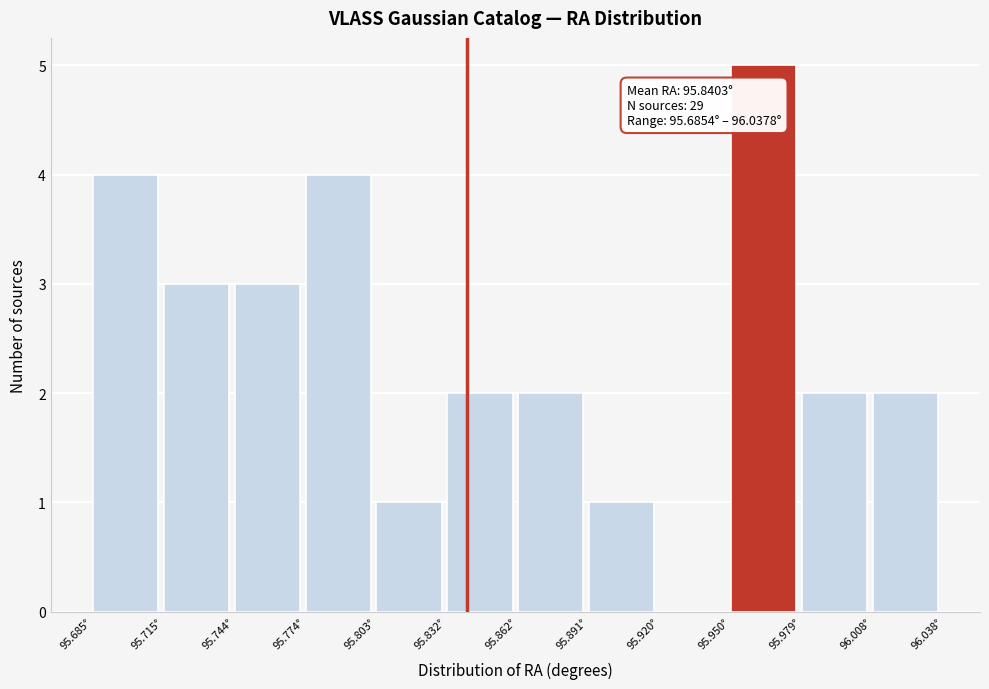

Which range on the x-axis has the tallest bar?

95.950 to 95.980